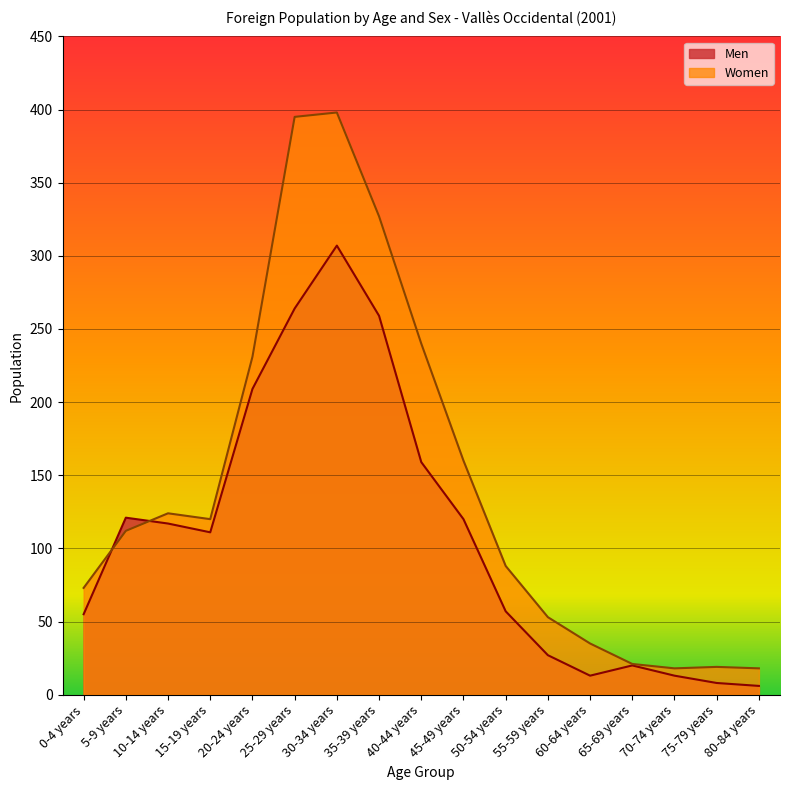

True or false: Women and Men cross at least once.

True